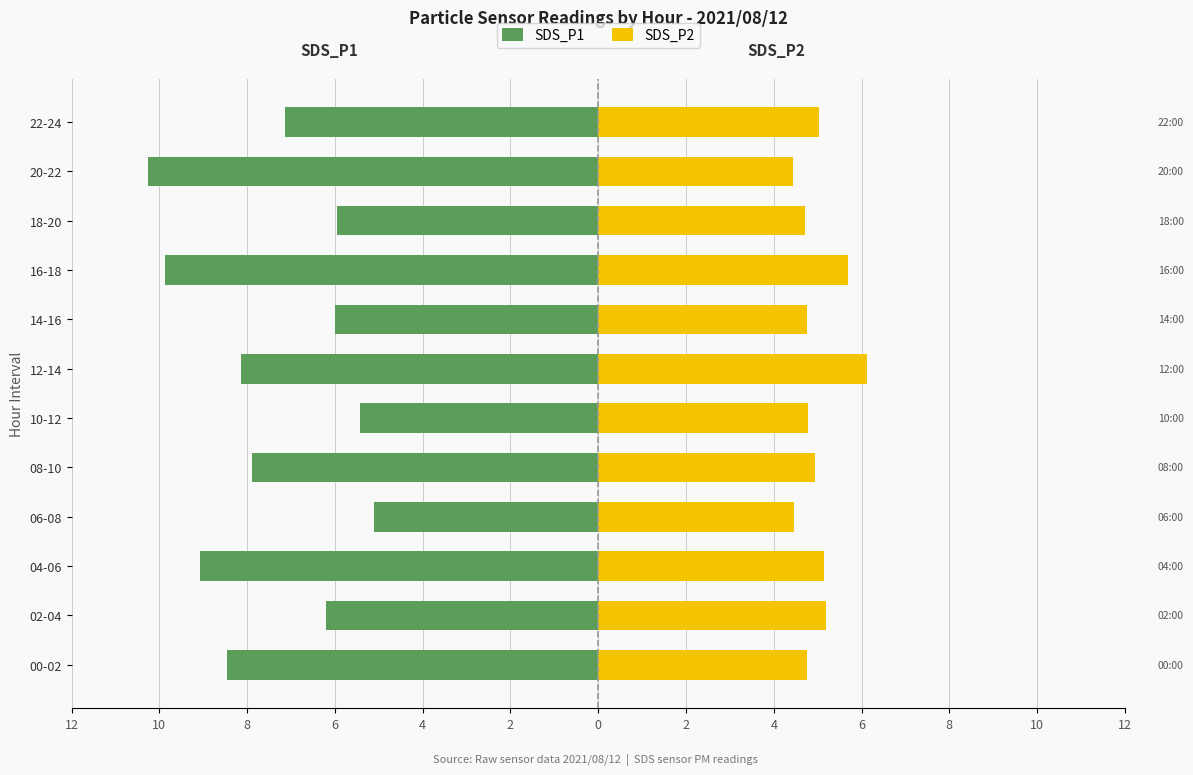

What are all the series names shown in the legend?

SDS_P1, SDS_P2